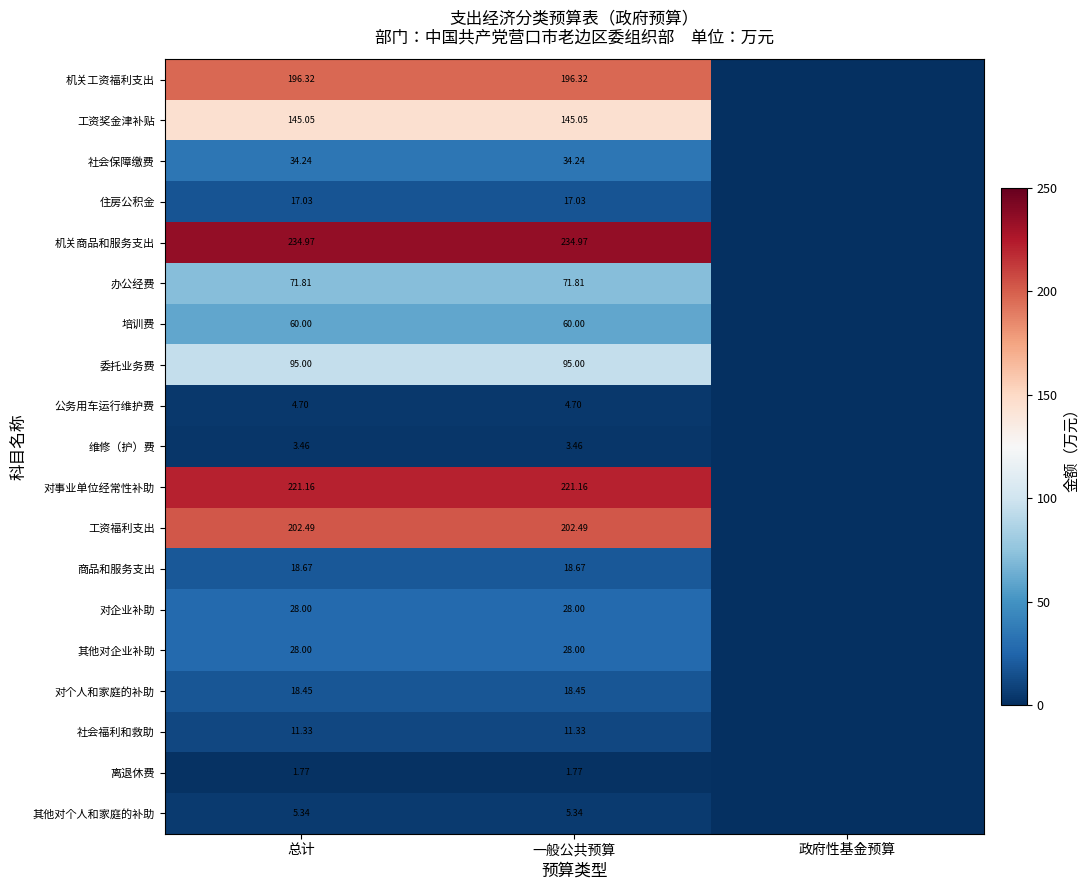

What is the sum of the 住房公积金 values at 一般公共预算 and 总计?

34.1